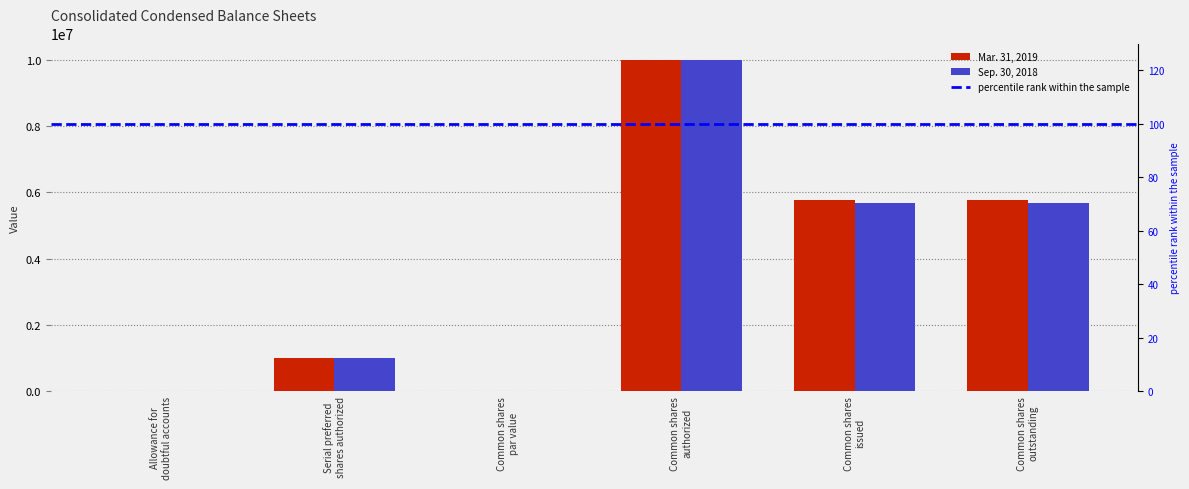

Which series changed the most between Common shares
issued and Common shares
outstanding?

Mar. 31, 2019